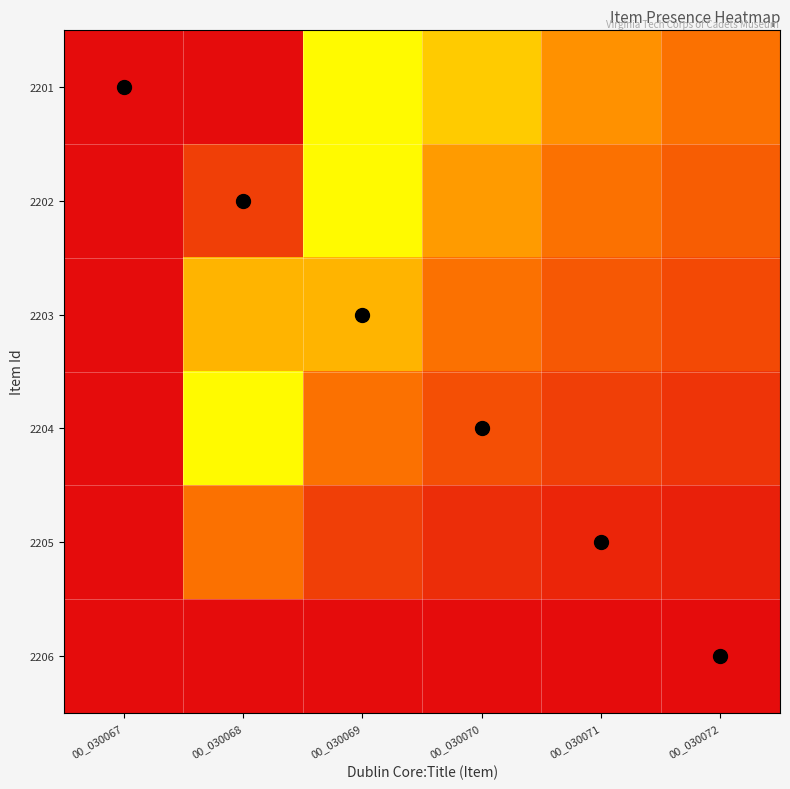

At 00_030067, list the series in order from largest to smallest.

2201, 2202, 2203, 2204, 2205, 2206